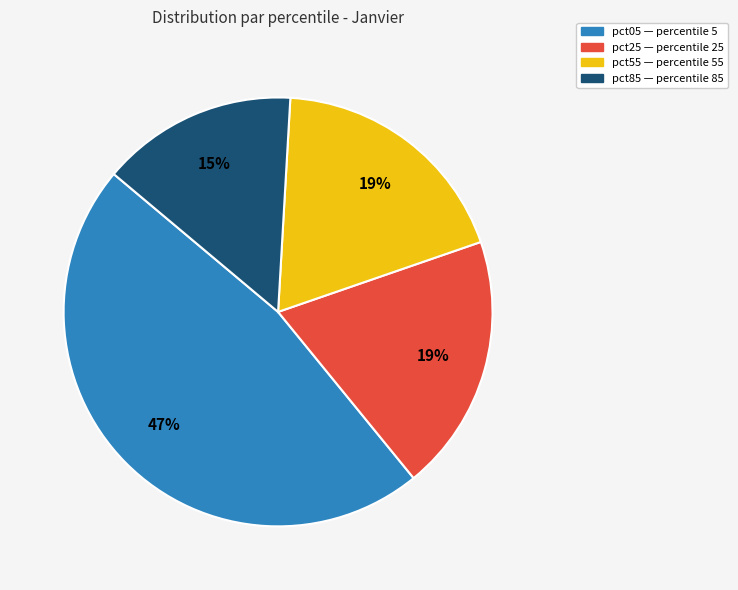

Does any single category account for the majority?

No